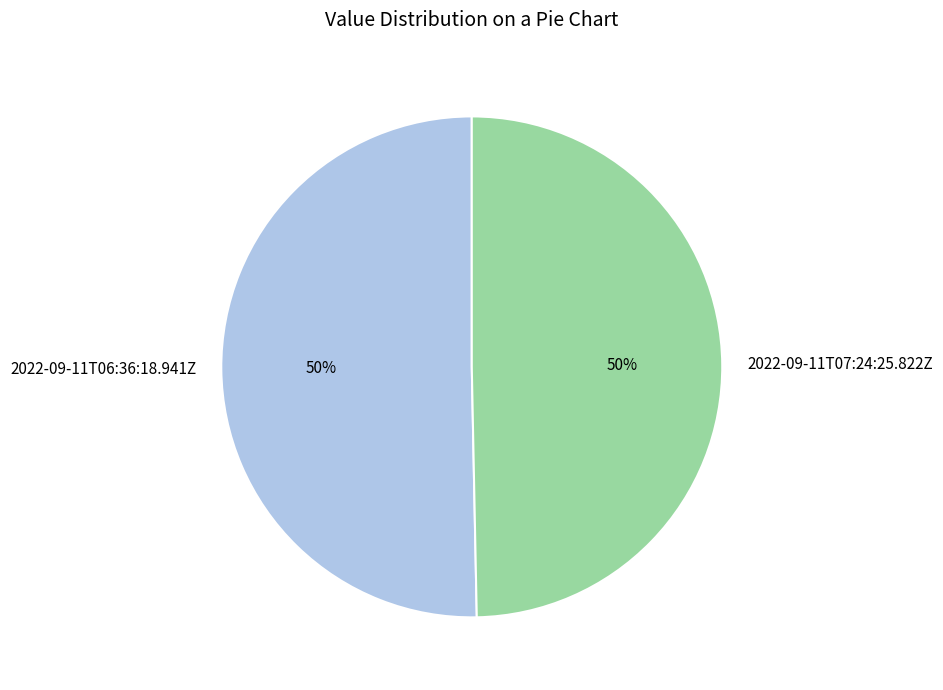

Approximately how many times larger is the value at 2022-09-11T06:36:18.941Z compared to 2022-09-11T07:24:25.822Z?

1.0